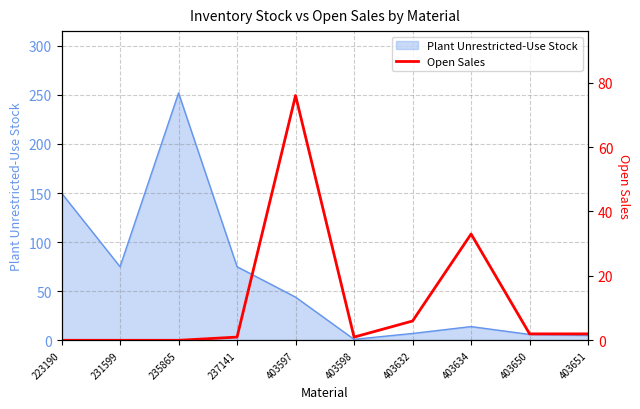

Is it true that Plant Unrestricted-Use Stock equals 252 at 235865?

True